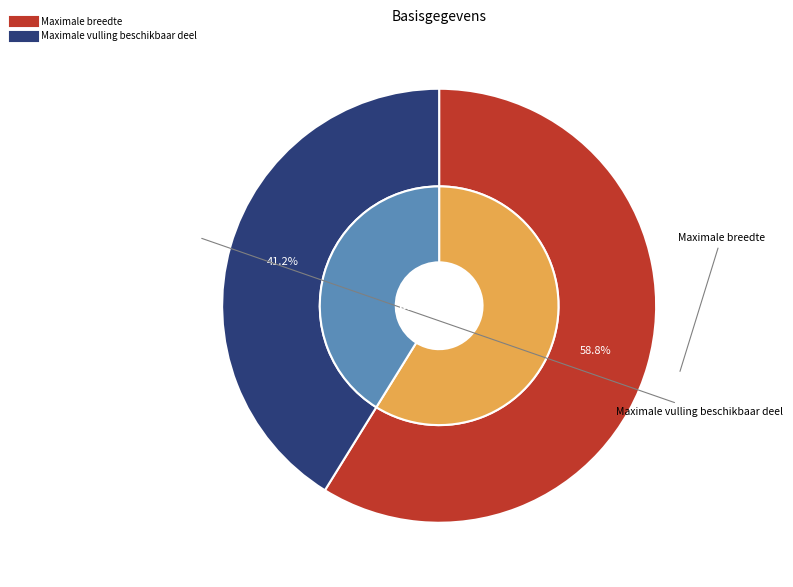

True or false: Maximale vulling beschikbaar deel accounts for 41% of the total.

True